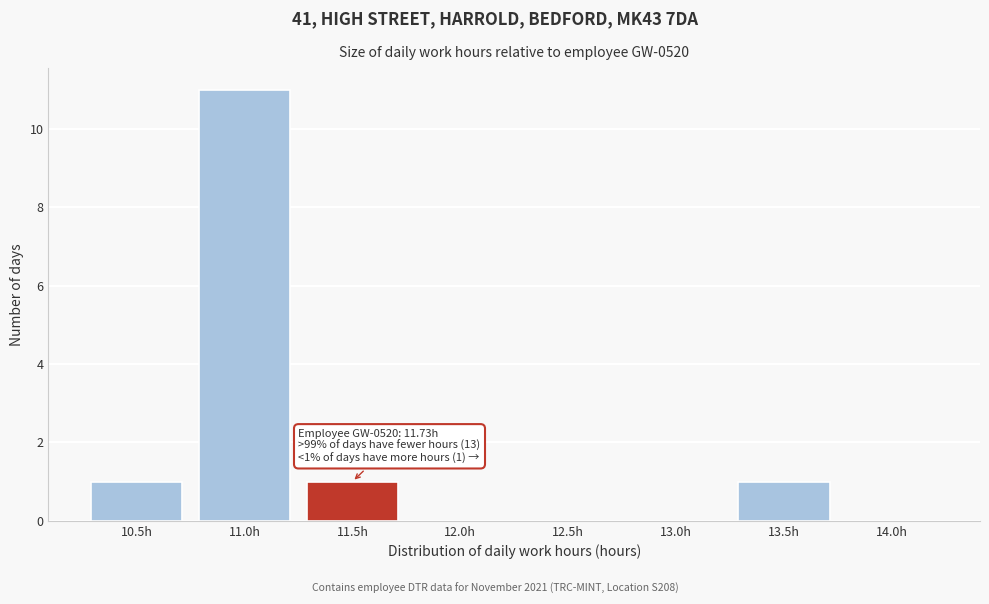

Reading left to right, extract all data points from this chart.

10.5h=1	11.0h=11	11.5h=1	12.0h=0	12.5h=0	13.0h=0	13.5h=1	14.0h=0